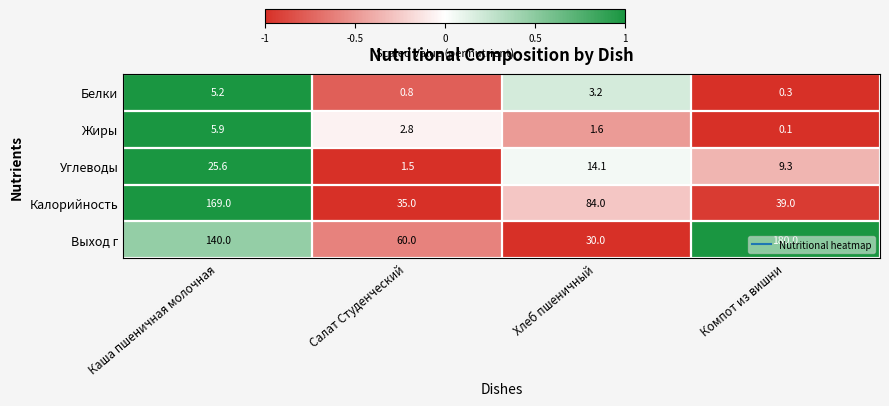

What is the lowest value of the Углеводы series?

1.5